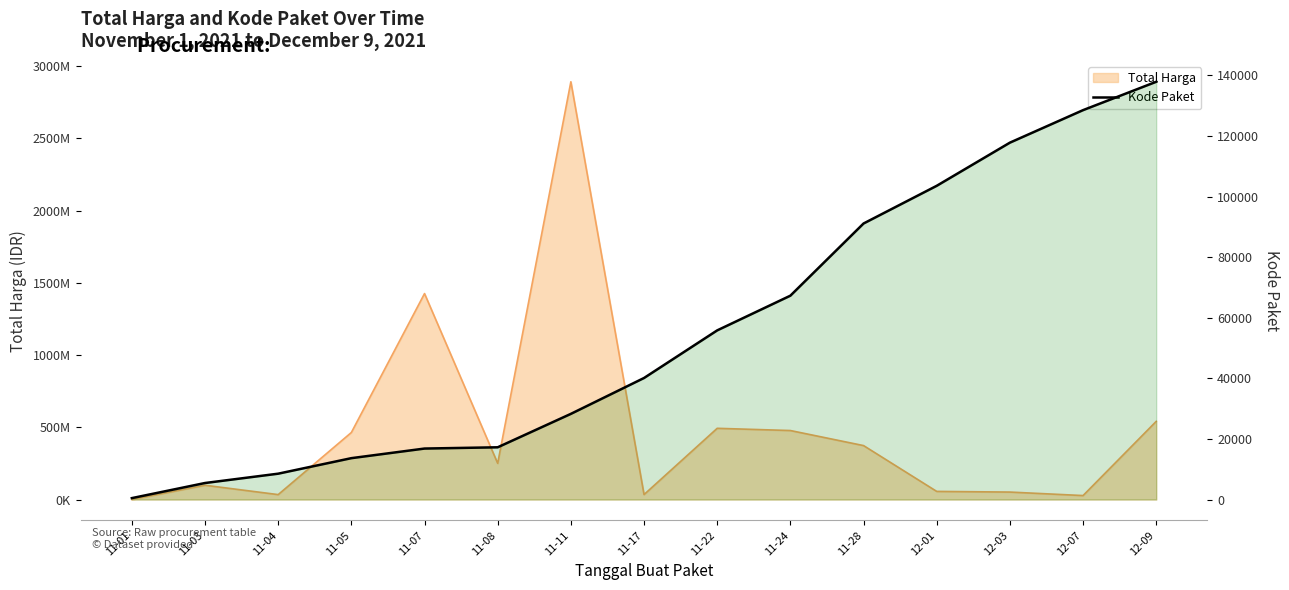

What is the difference between the maximum and minimum values?

137412